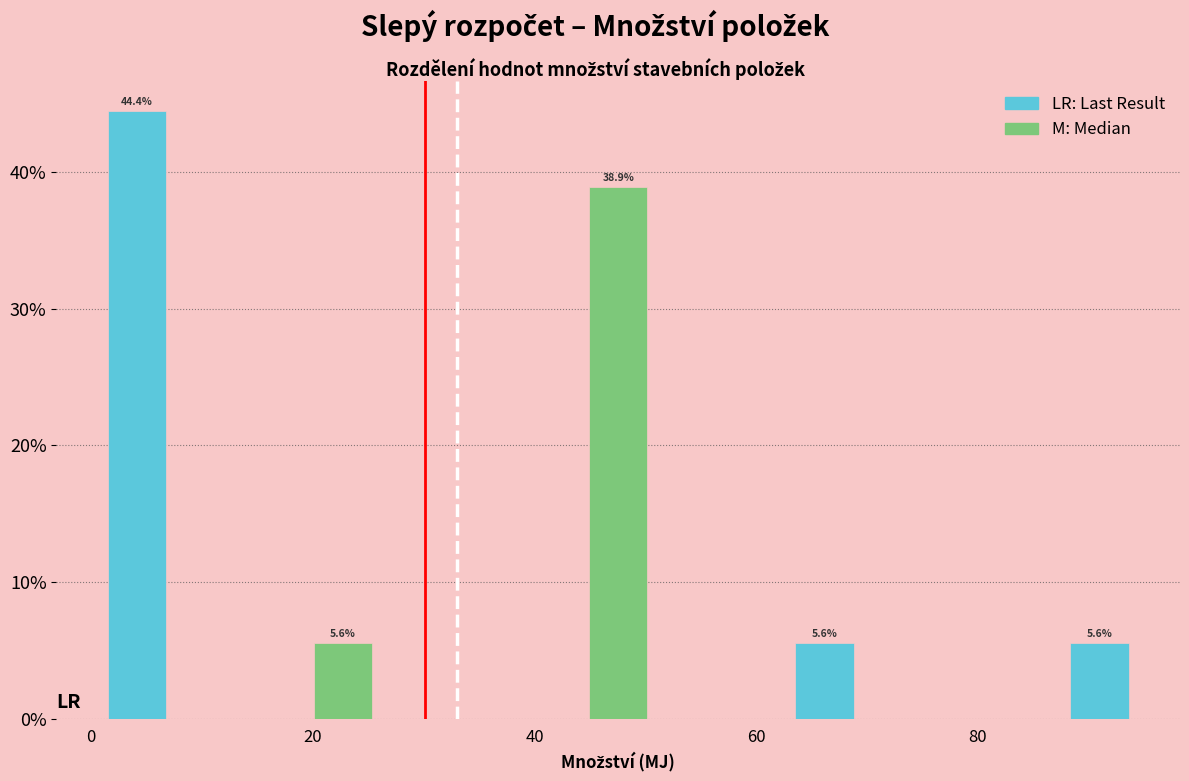

Read against the x-axis, roughly where is the centre of the tallest bar?

4